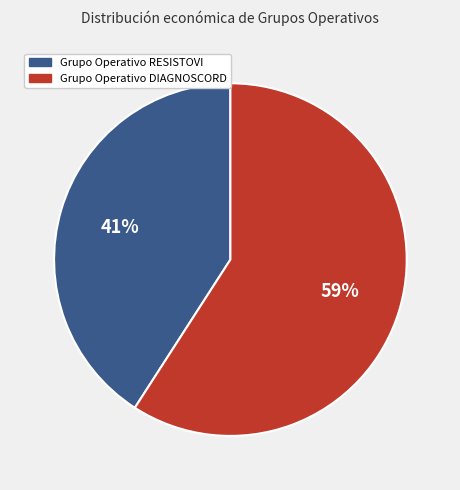

Which category accounts for the majority?

Grupo Operativo DIAGNOSCORD